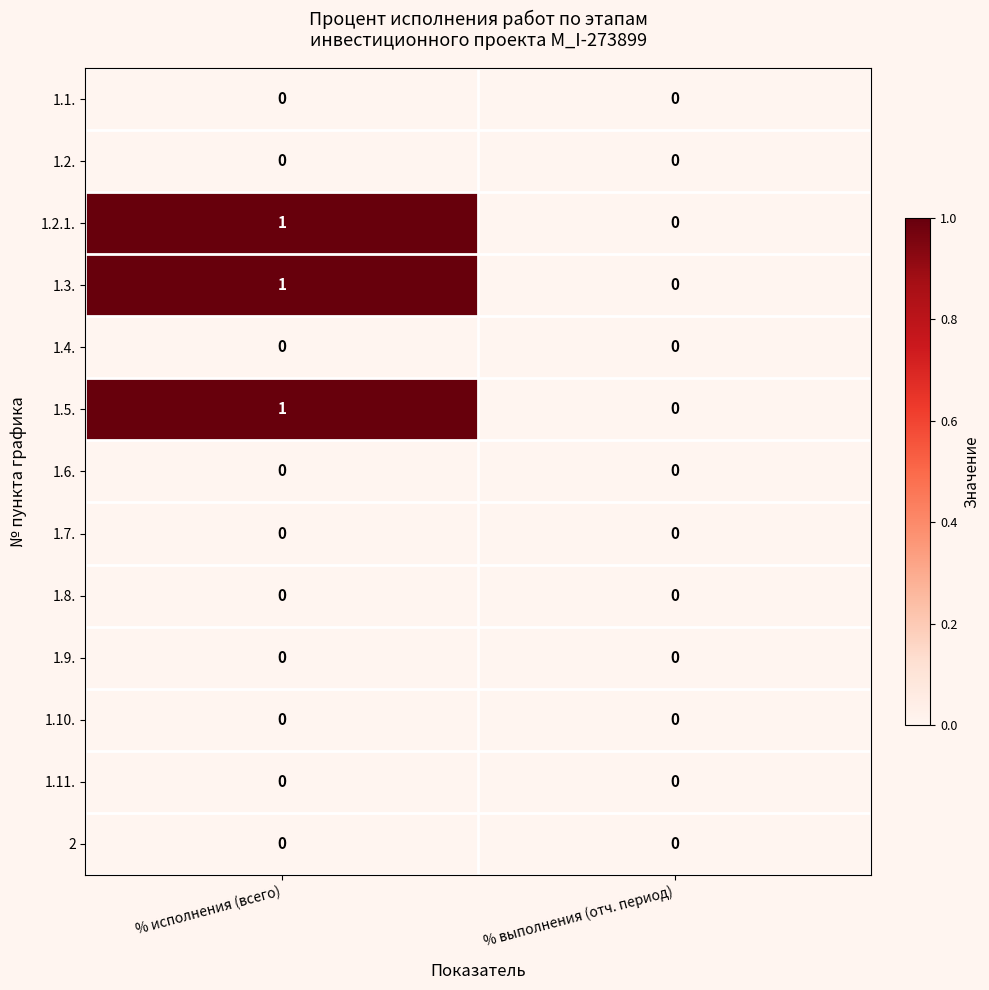

At which category is the sum across all series the highest?

% исполнения (всего)